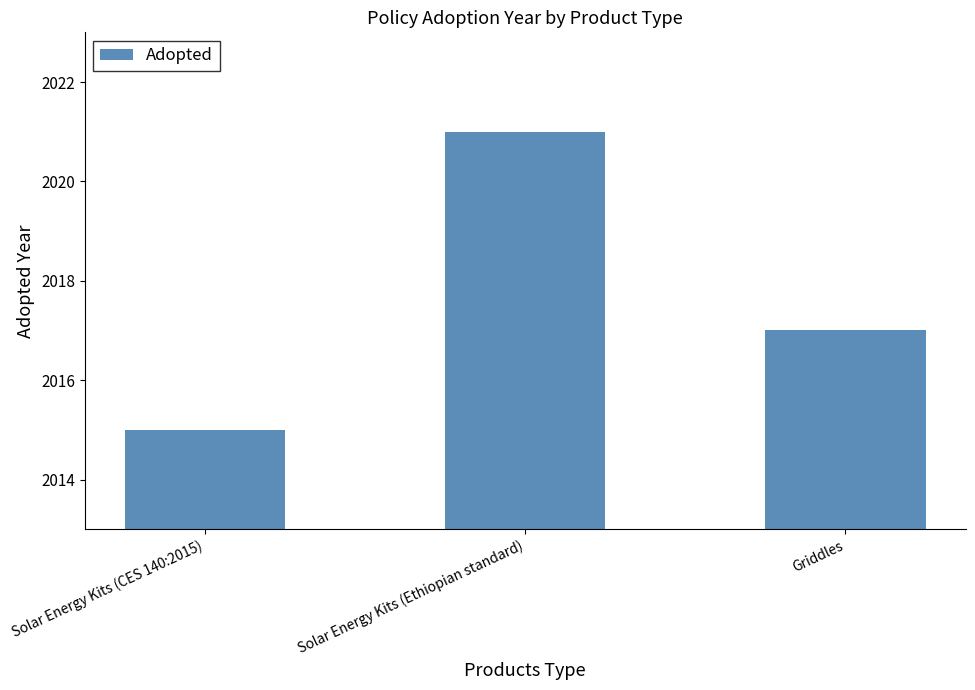

At which category does the chart reach its peak across all series?

Solar Energy Kits (Ethiopian standard)